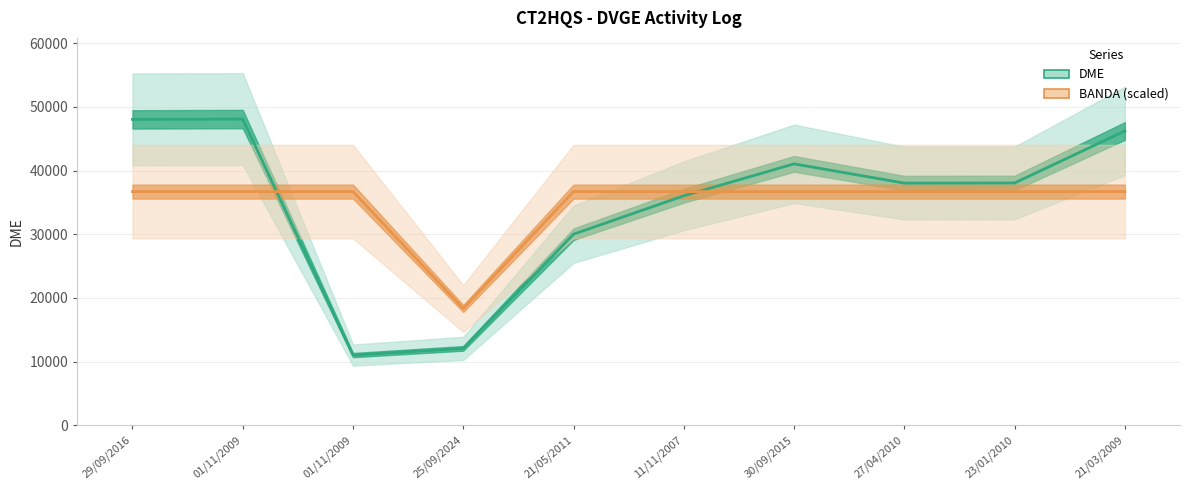

True or false: BANDA (×917) has a value of 18346.2 at 25/09/2024.

True